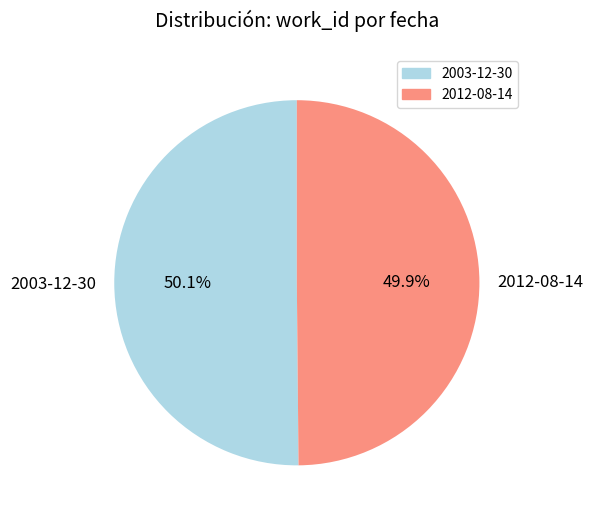

Is there any slice that represents more than half of the pie?

Yes